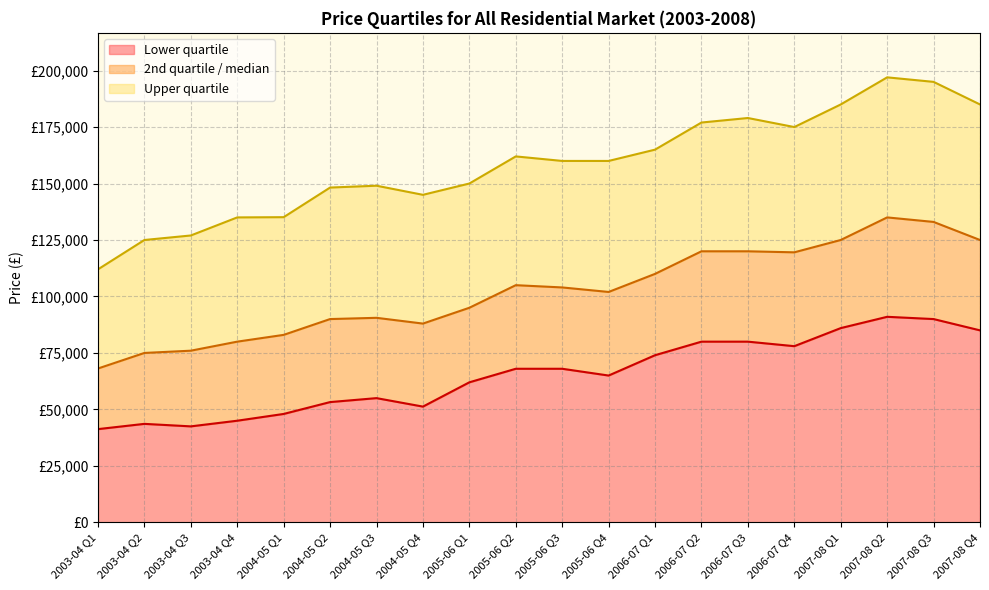

What is the total value across all series at 2003-04 Q3?

245500.0